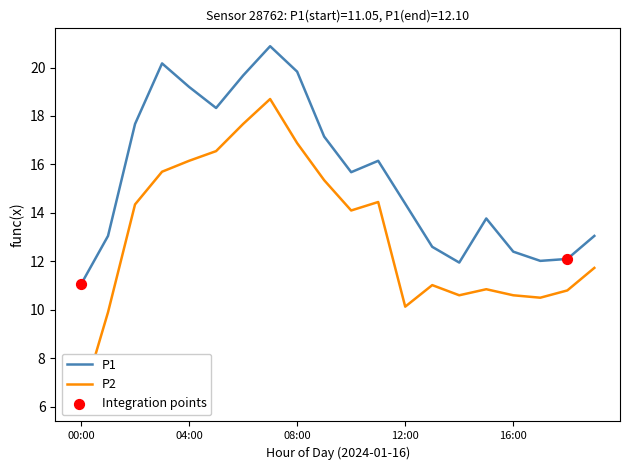

Which series has the largest total across all categories?

P1